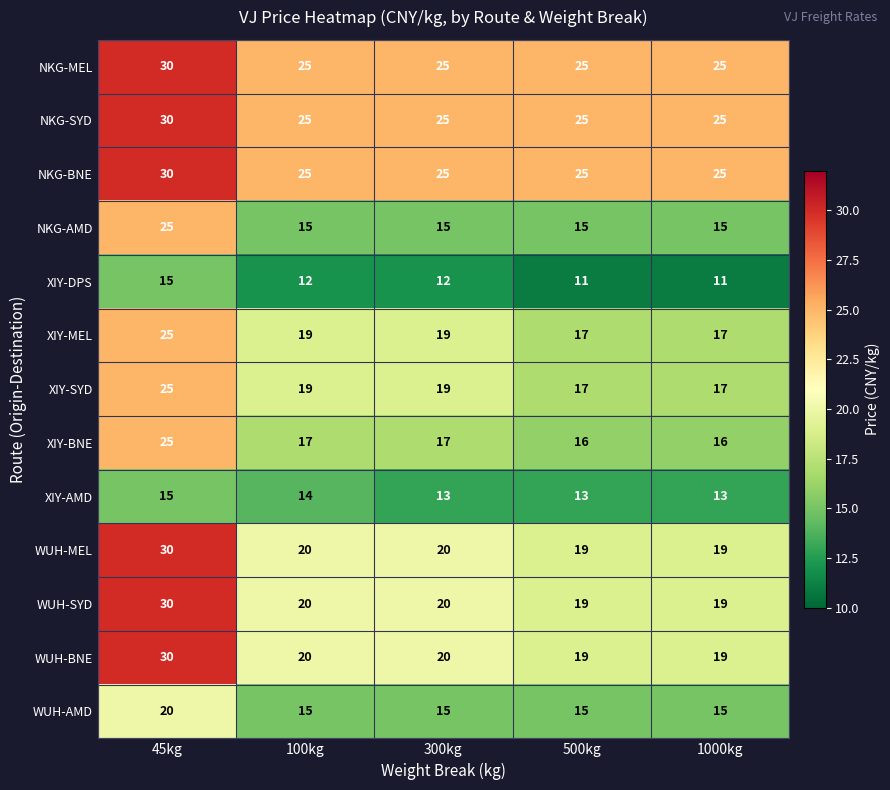

Where does the XIY-DPS series first go above 12?

45kg